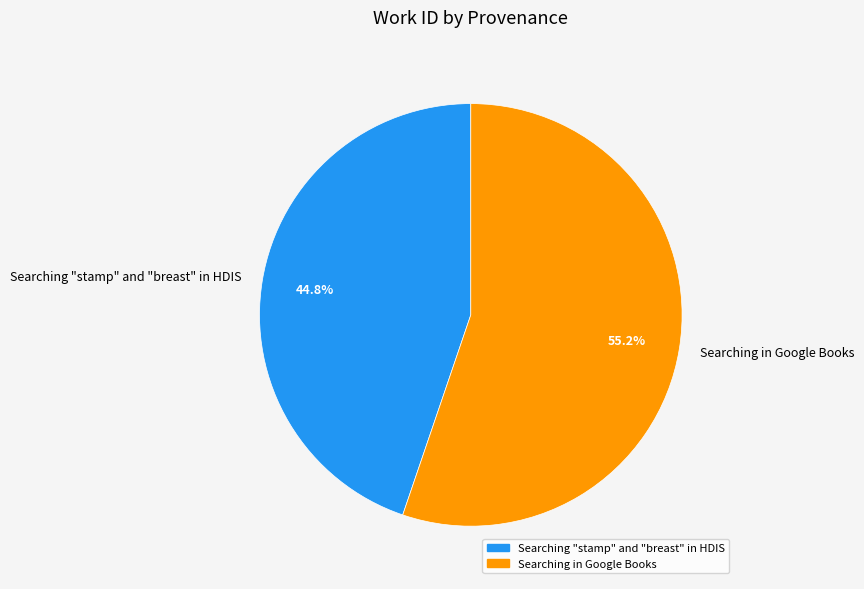

Do Searching "stamp" and "breast" in HDIS and Searching in Google Books together represent more than half of the pie?

Yes